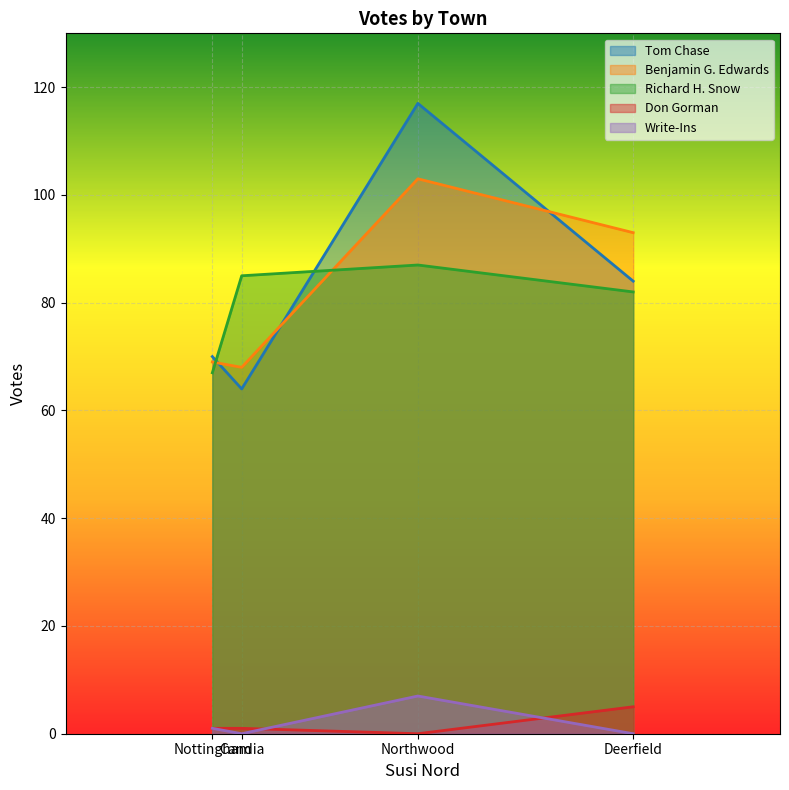

What position from the left is Northwood?

3